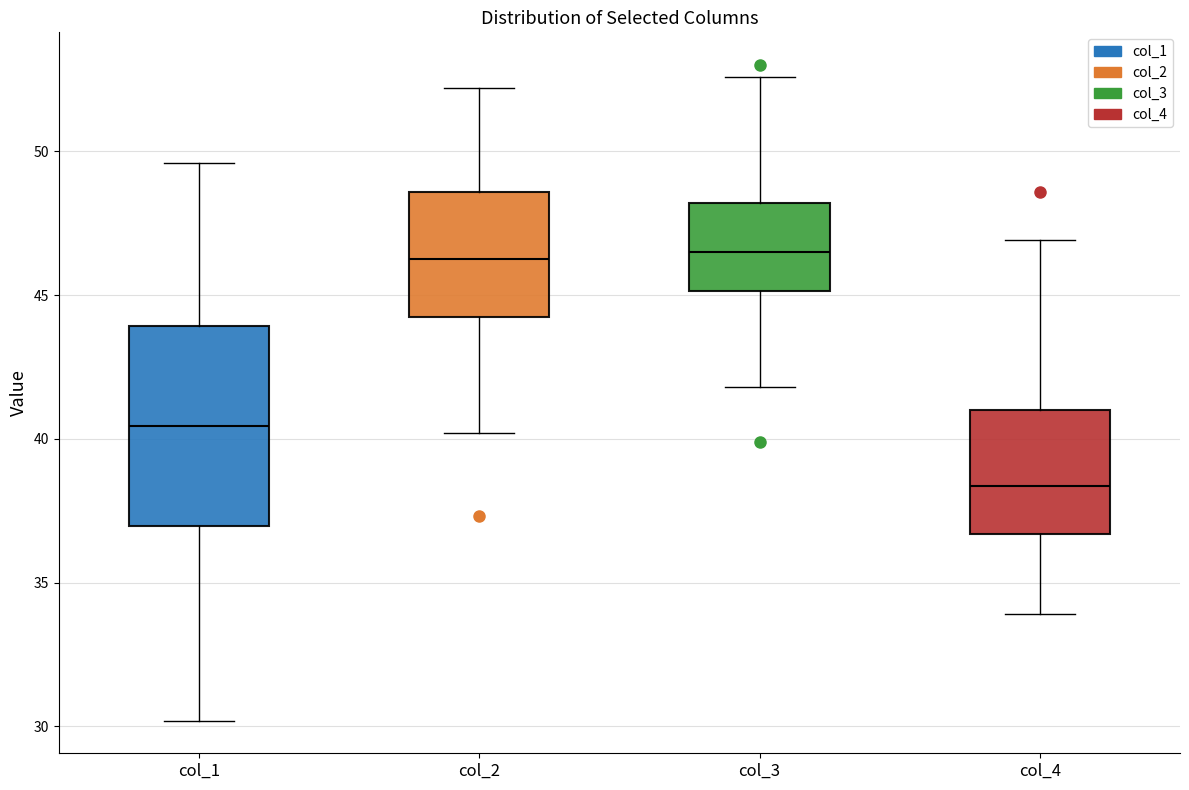

Which box's median line is the lowest?

col_4